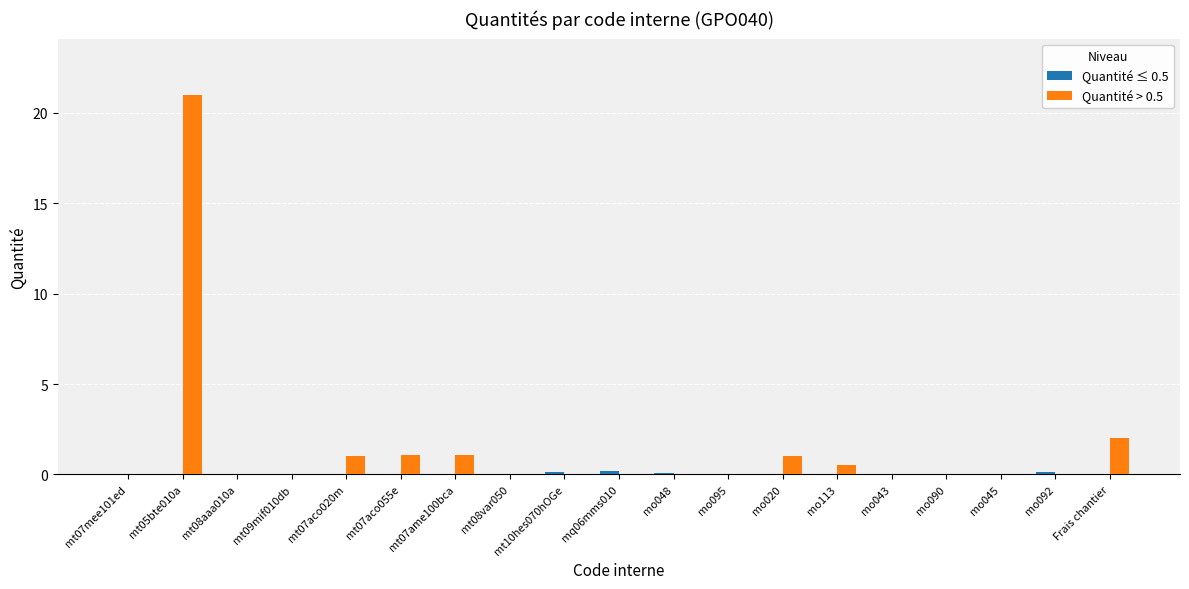

Between mt05bte010a and mo113, which series saw the biggest shift?

Quantité > 0.5